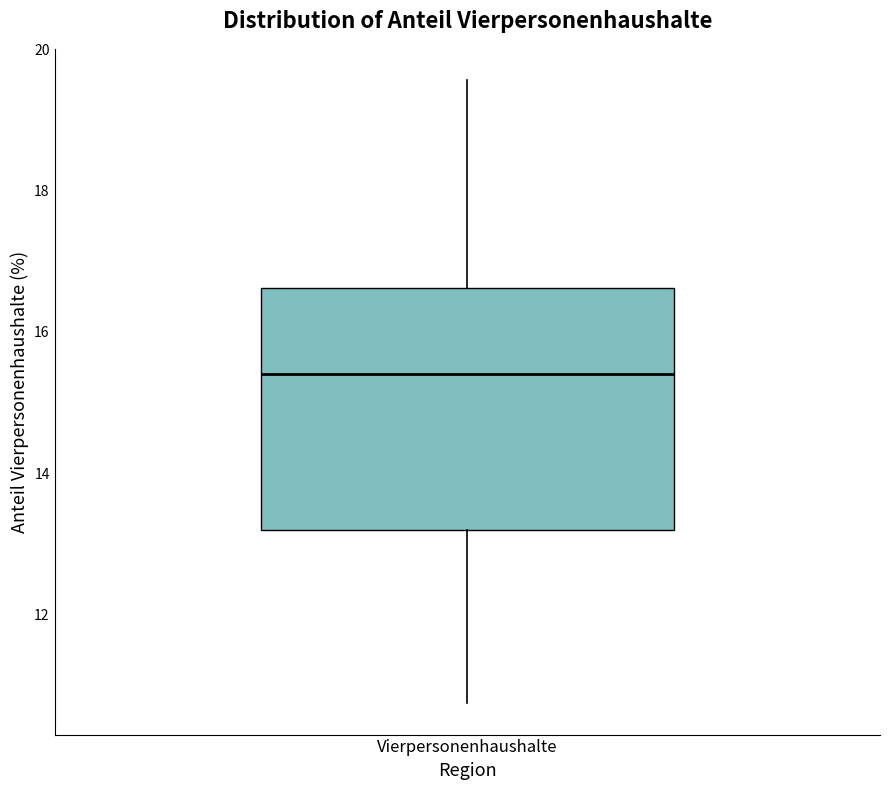

Read this box plot against the y-axis: the position of the median line, the range covered by the box, and the ends of both whiskers. The values are not printed on the chart, so give them approximately, as read against the axis.

median 15.4, box 13.2 to 16.6, whiskers 10.8 to 19.6